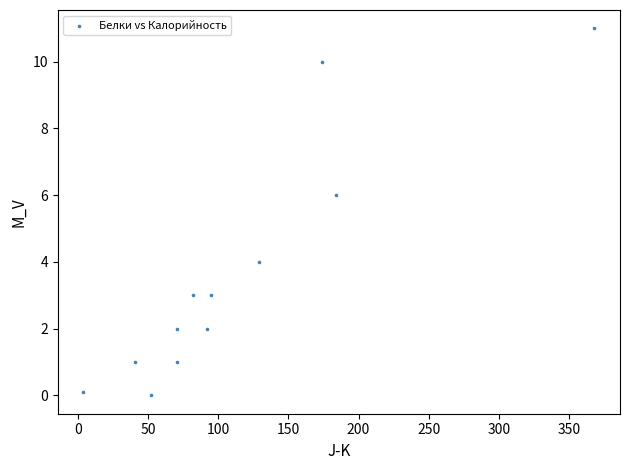

What is the average X value?

113.6